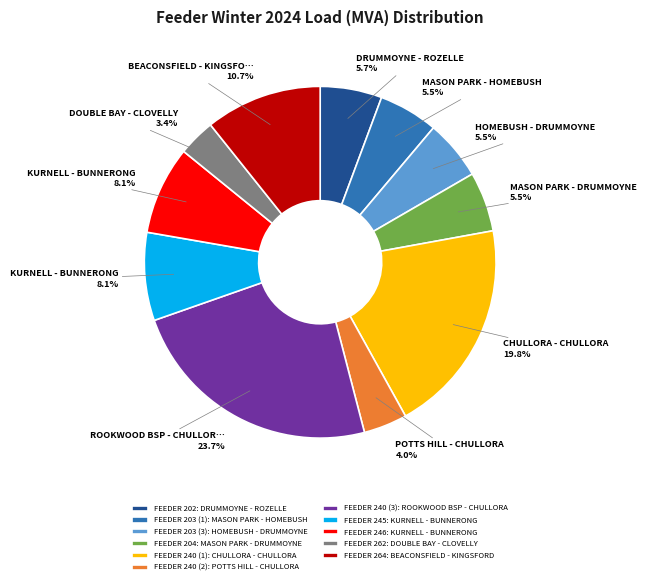

Does FEEDER 264: BEACONSFIELD - KINGSFORD account for over 50% of the chart?

No